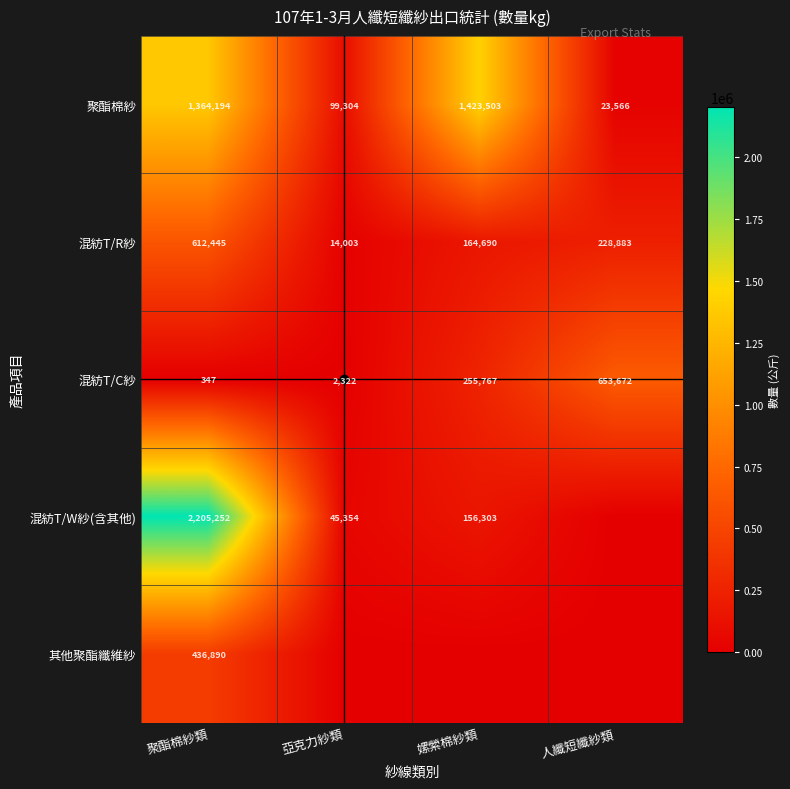

What is the difference between the second highest and minimum values in the 混紡T/W紗(含其他) series?

156303